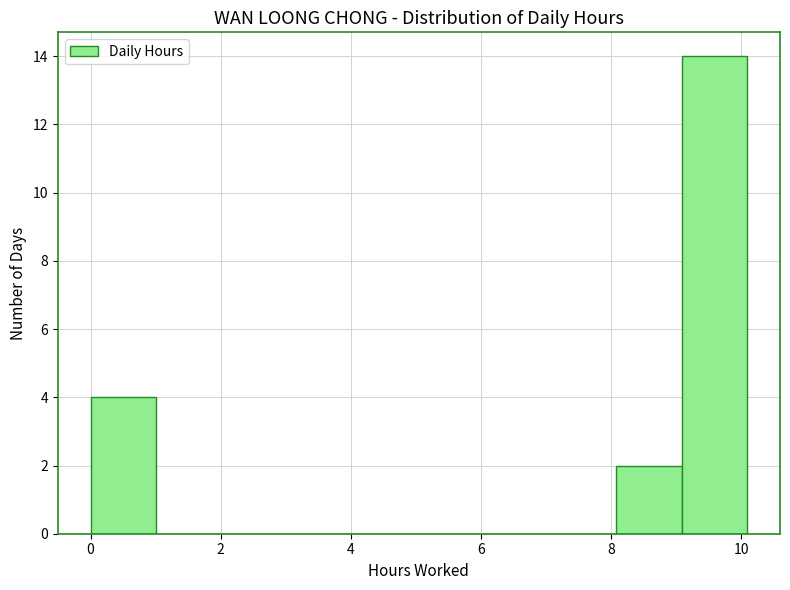

Reading left to right, list every bar in this chart as the range it spans on the x-axis followed by its height. Neither the bar edges nor the heights are printed on the chart, so give them approximately, as read against the axes.

0 to 1: 4
1 to 2: 0
2 to 3: 0
3 to 4: 0
4 to 5: 0
5 to 6: 0
6 to 7: 0
7 to 8: 0
8 to 9: 2
9 to 10: 14